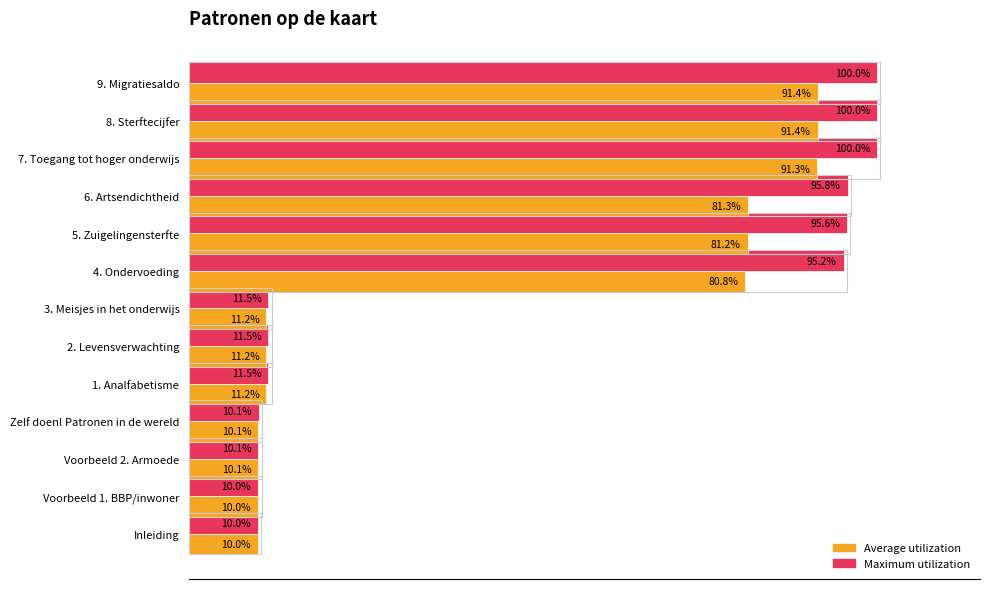

Which series has the largest total across all categories?

Maximum utilization